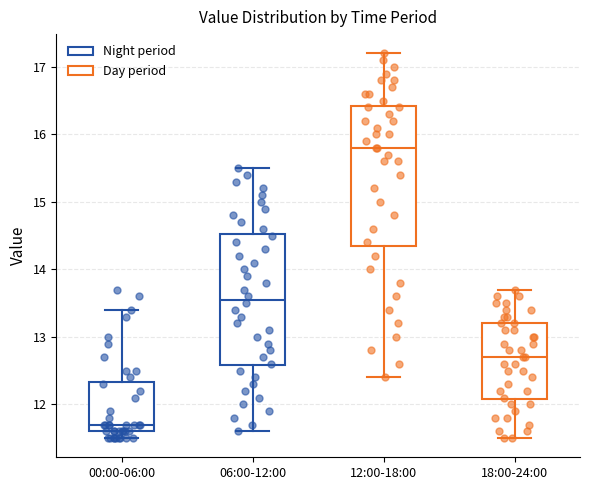

Which box is the tallest, from its lower edge to its upper edge?

12:00-18:00